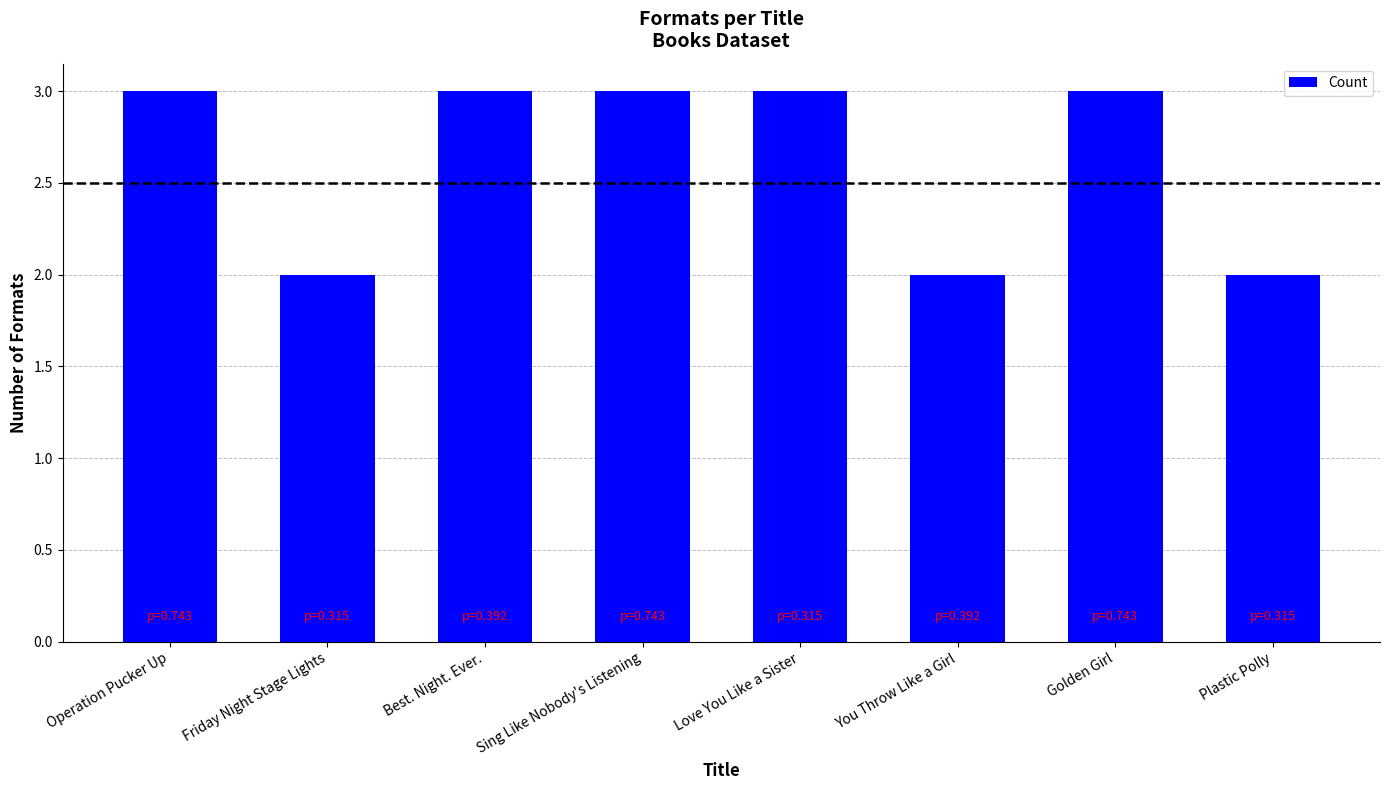

What is the greatest value displayed?

3